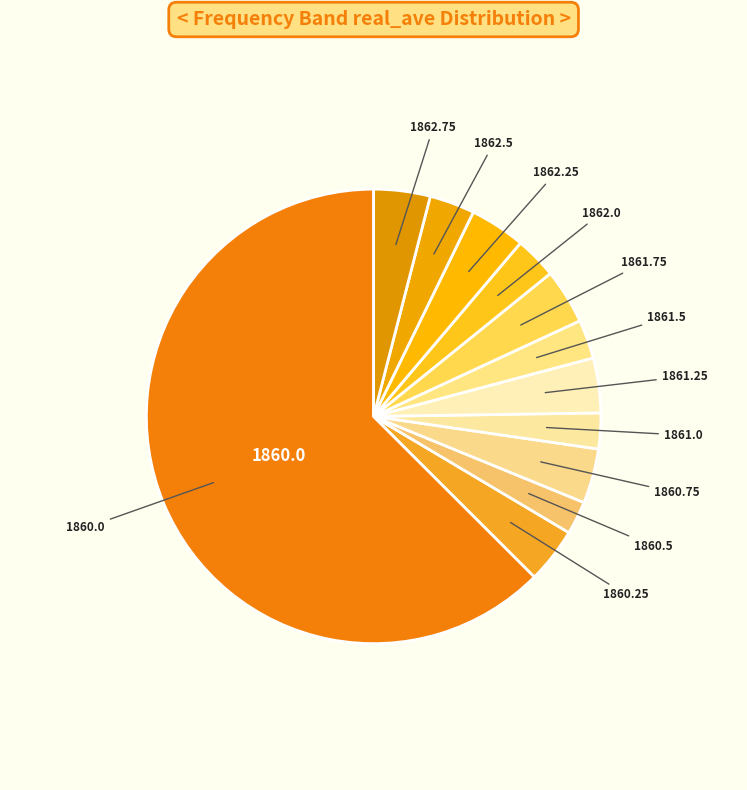

To the nearest percent, what is the difference between the largest and smallest slice percentages?

60%